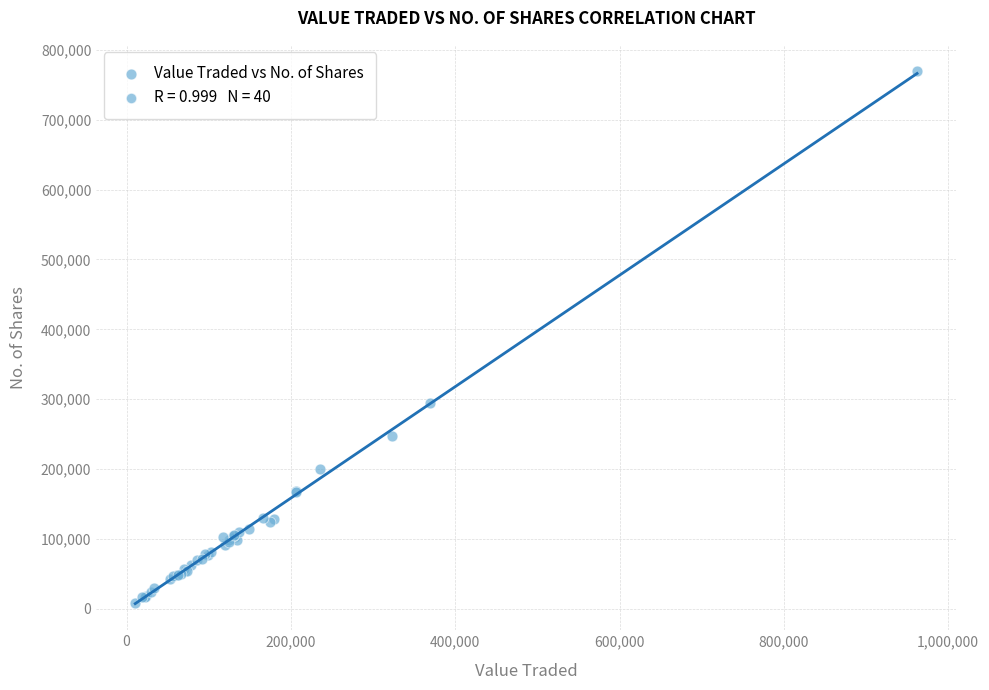

What Y value in the scatter plot is closest to 388787?

294023